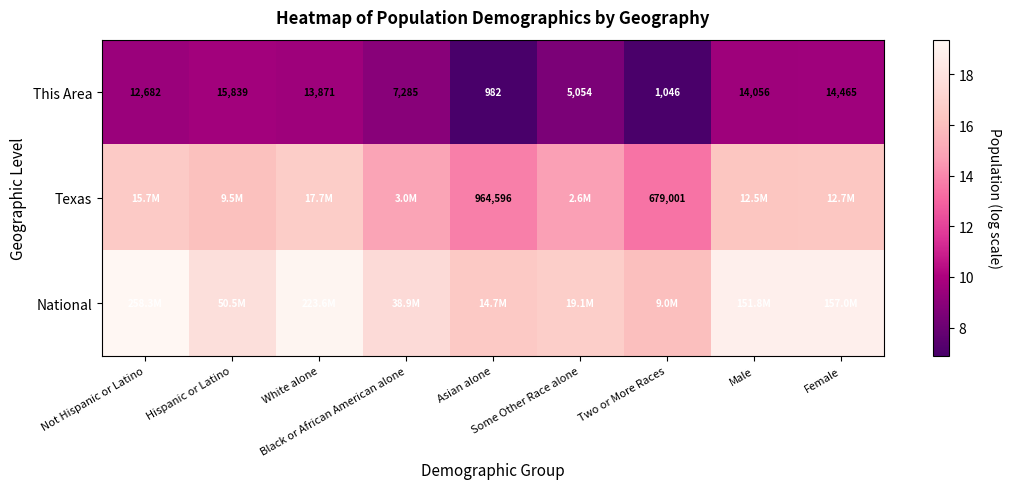

How many data points in This Area are less than 12682?

4